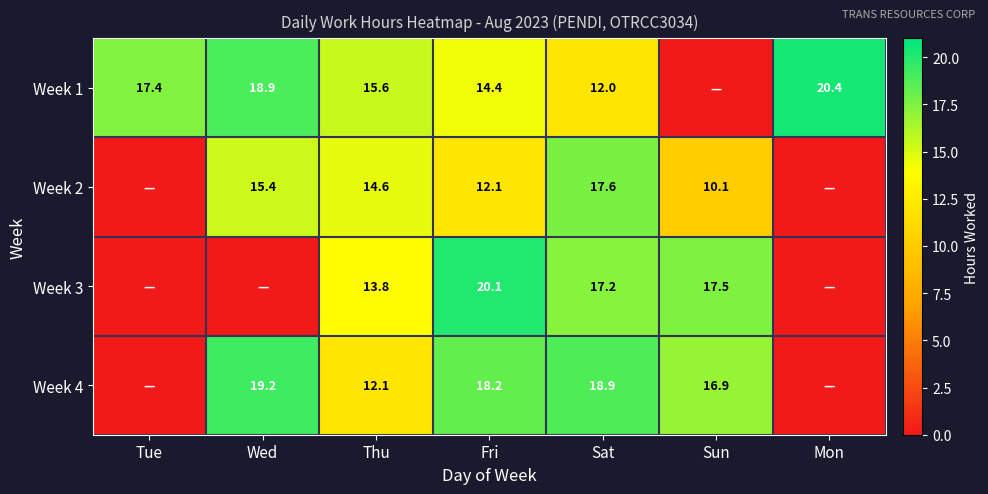

What is the difference between the Week 4 values at Sun and Thu?

4.8